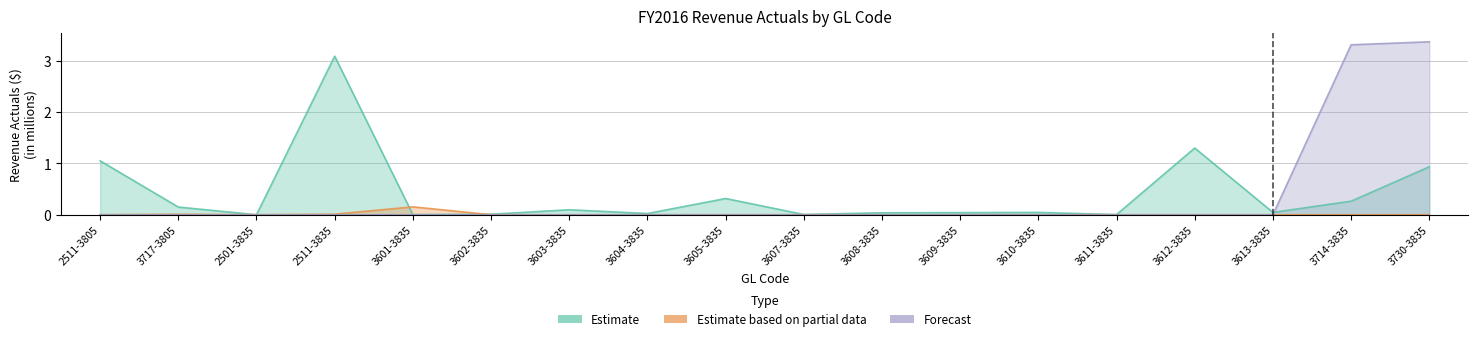

Which series has the largest total across all categories?

Estimate